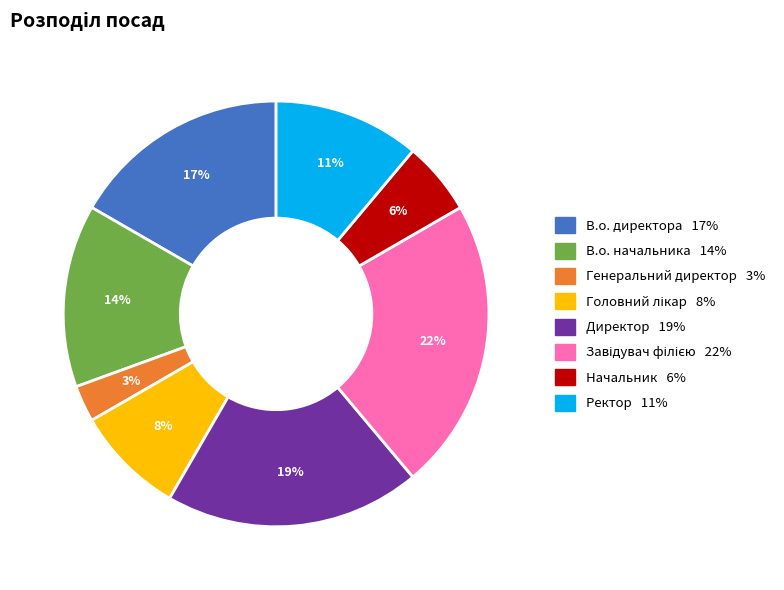

Combined, do Директор and В.о. начальника account for over 50%?

No